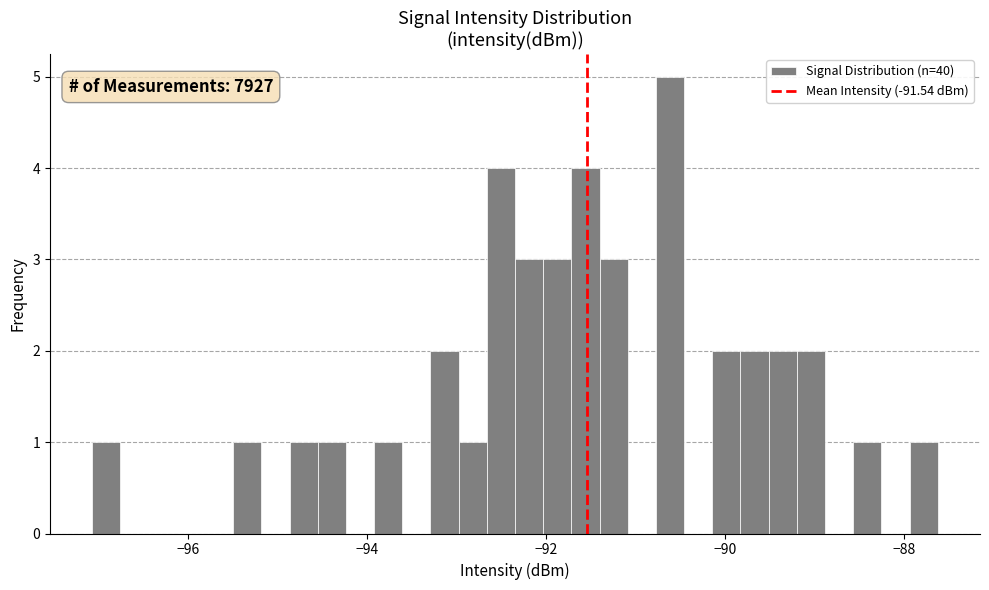

Read against the x-axis, roughly where is the centre of the tallest bar?

-90.6